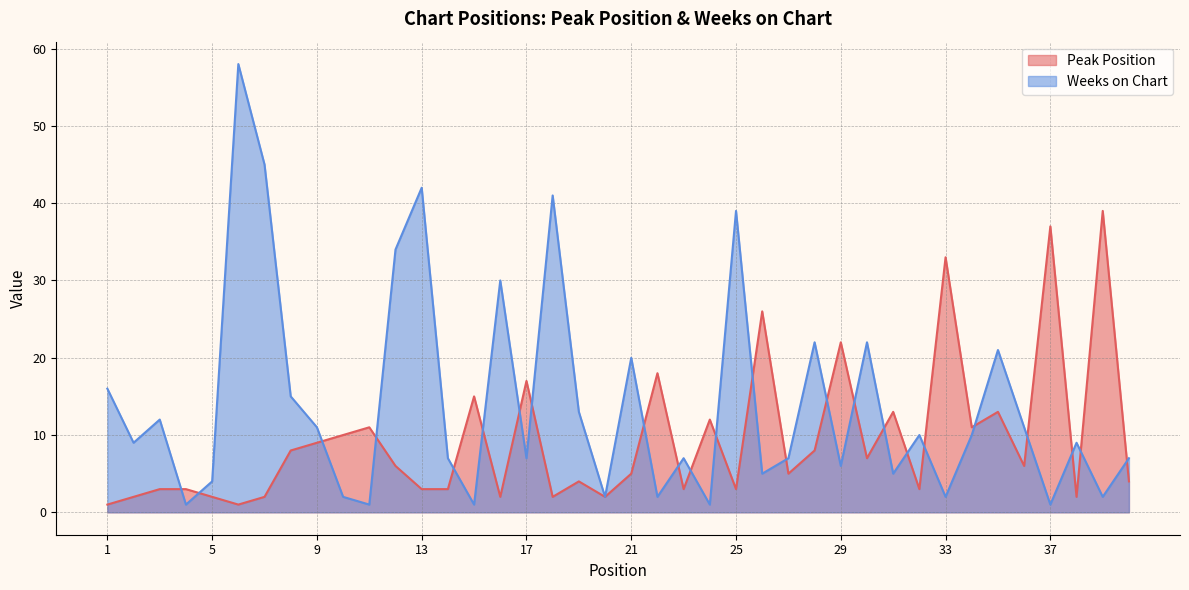

What is the sum of all Weeks on Chart values?

560